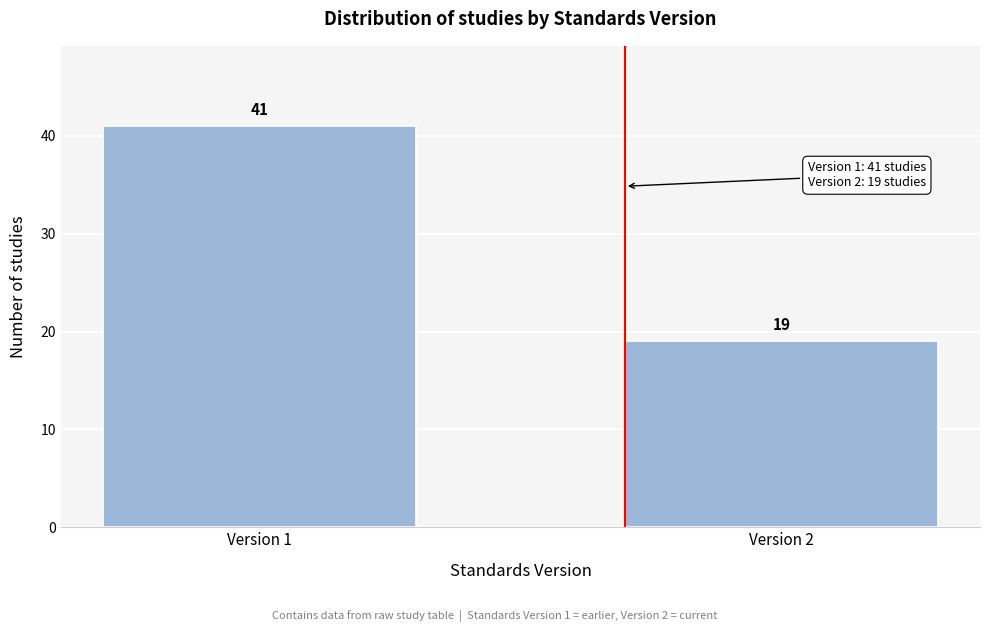

Reading left to right, list all the values displayed in this chart.

41	19